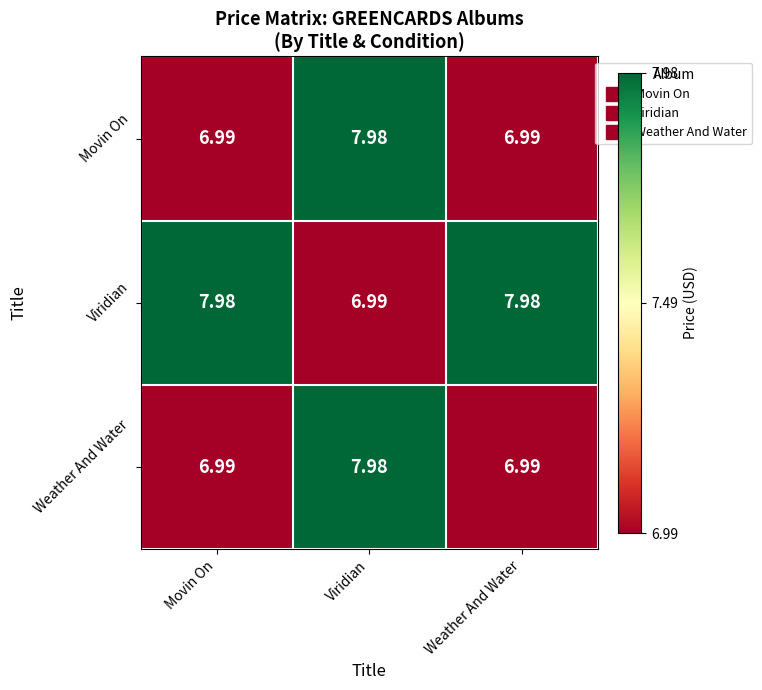

Which series has the largest total across all categories?

Viridian